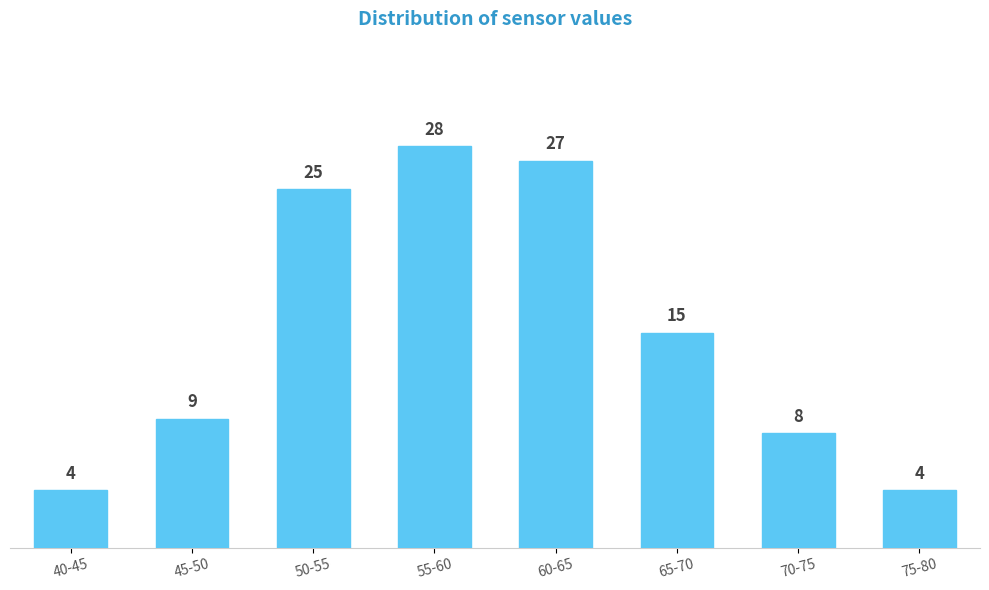

Reading left to right, what are all the values shown in this chart?

4	9	25	28	27	15	8	4